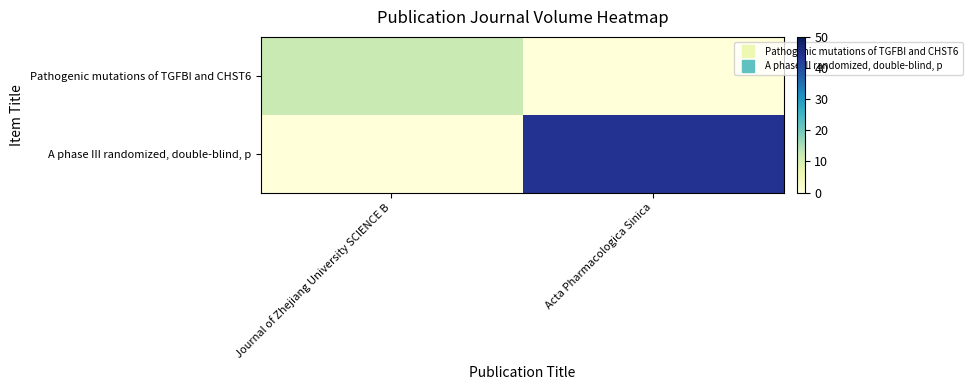

List the series in order of their overall mean, highest first.

A phase III randomized, double-blind, p, Pathogenic mutations of TGFBI and CHST6